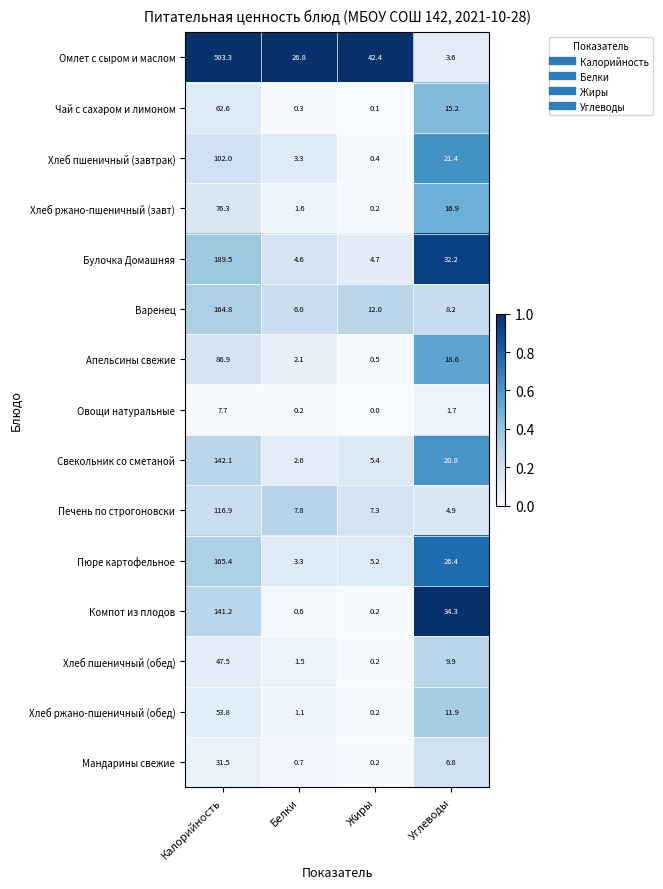

At which label does Хлеб ржано-пшеничный (завт) first exceed 16?

Калорийность